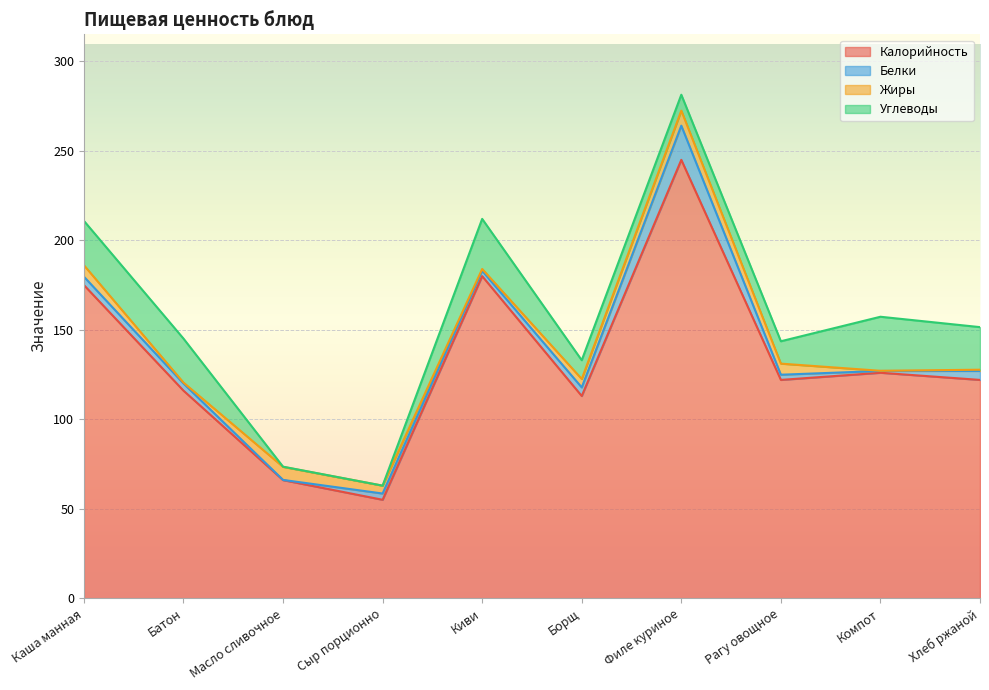

List the series in order of their peak value, highest first.

Калорийность, Углеводы, Белки, Жиры